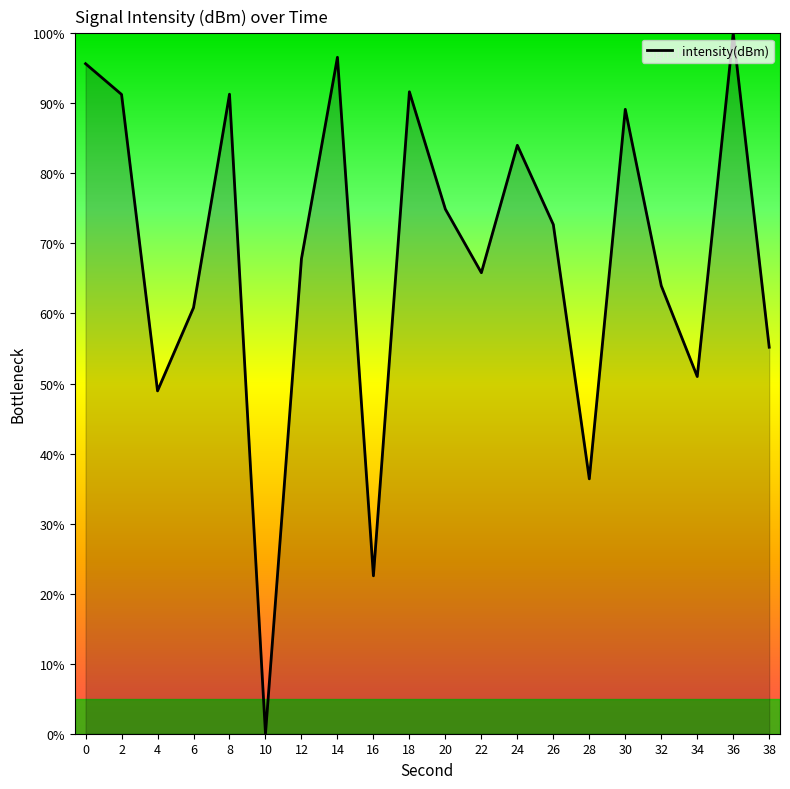

What value does the data have at 26?

72.7